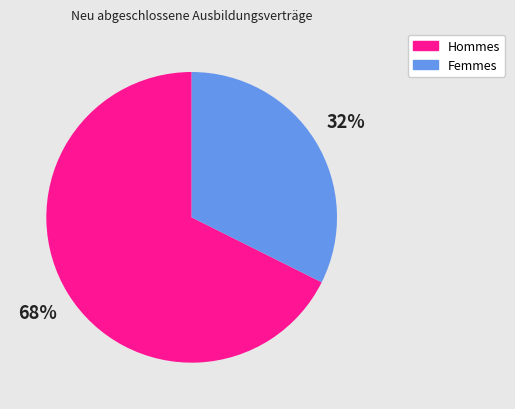

What is the largest slice in the pie chart?

Hommes